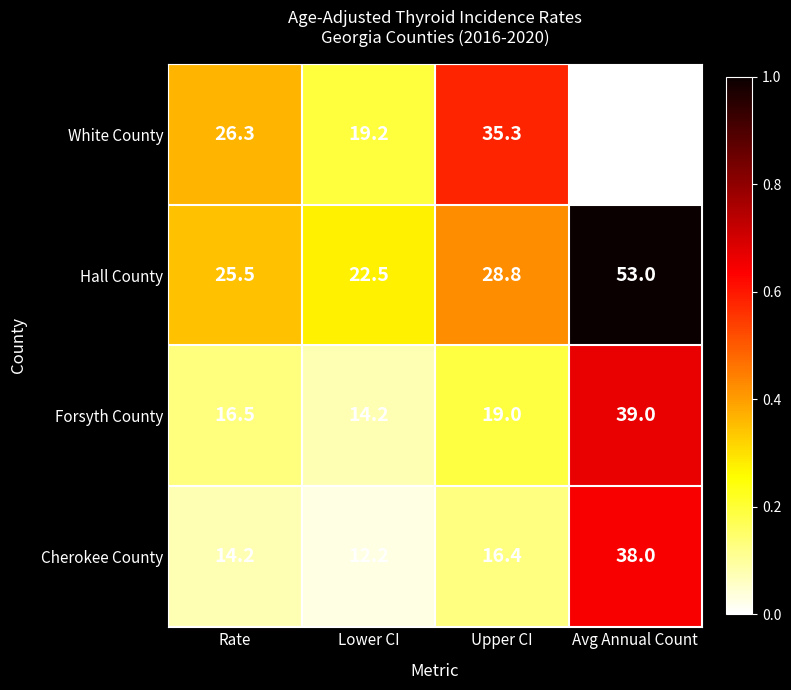

Which series has the widest spread of values?

Hall County